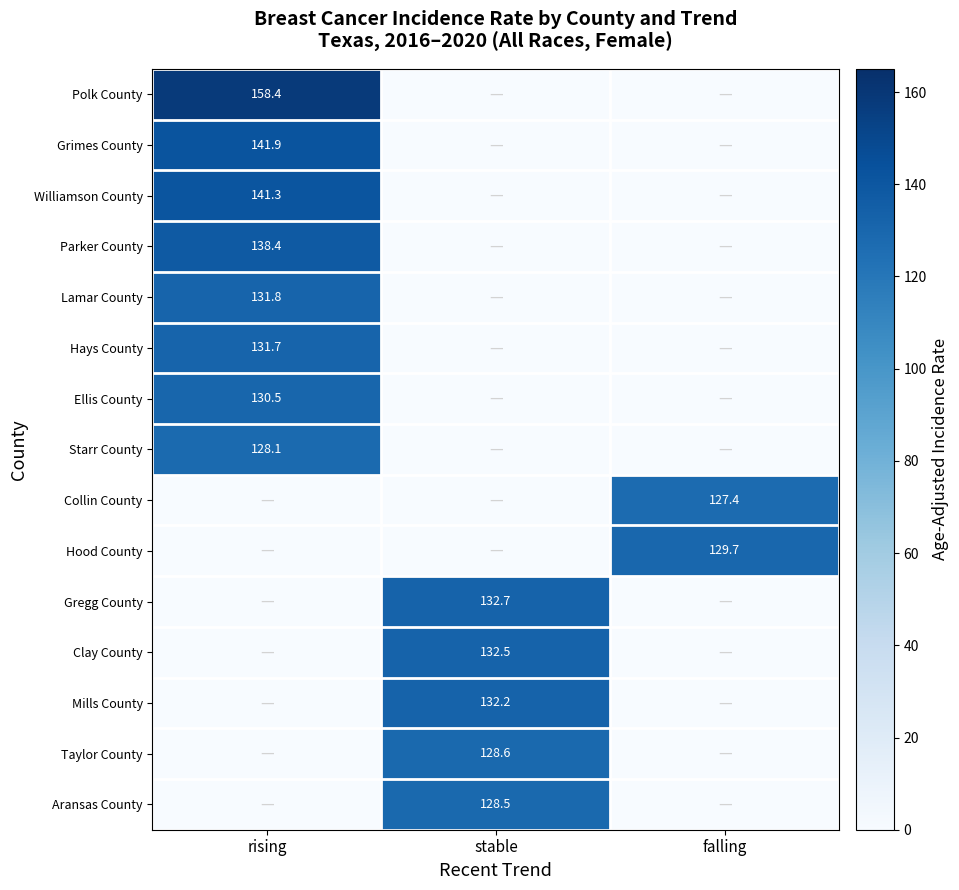

The Grimes County series shows 141.9 at rising. True or false?

True